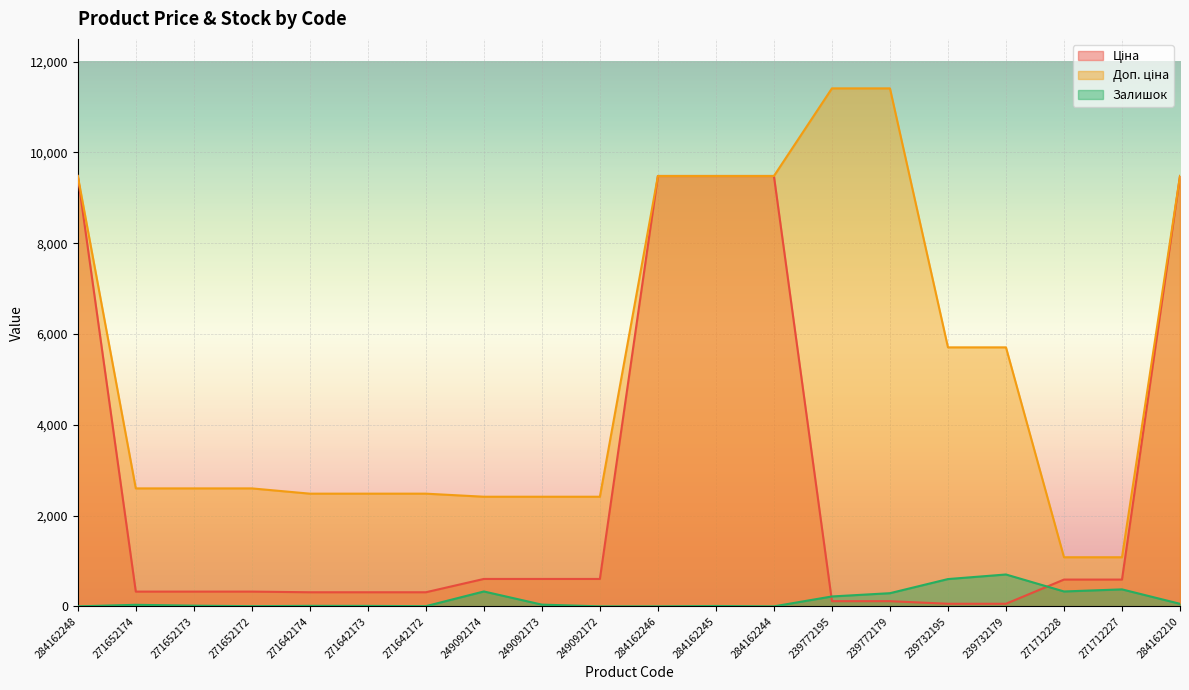

Count the number of categories in the chart.

20